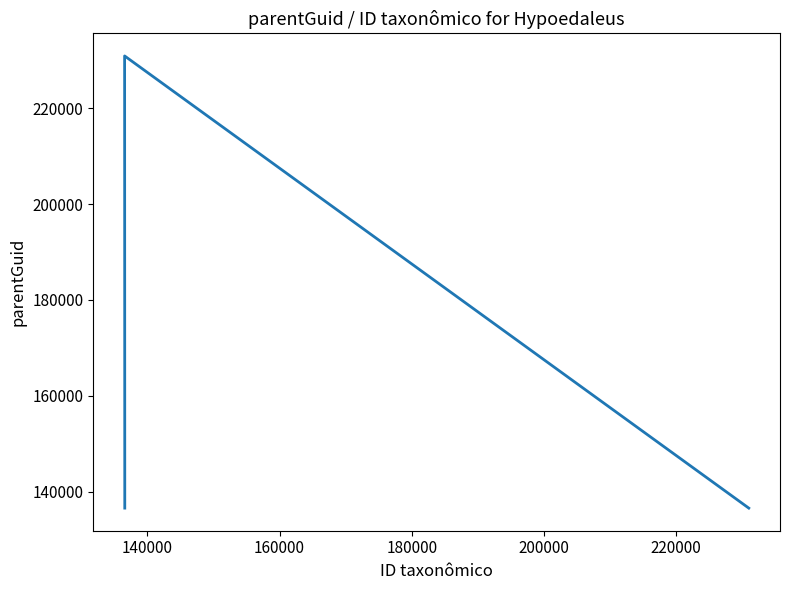

The chart shows a value of 65912 at 120000. True or false?

False